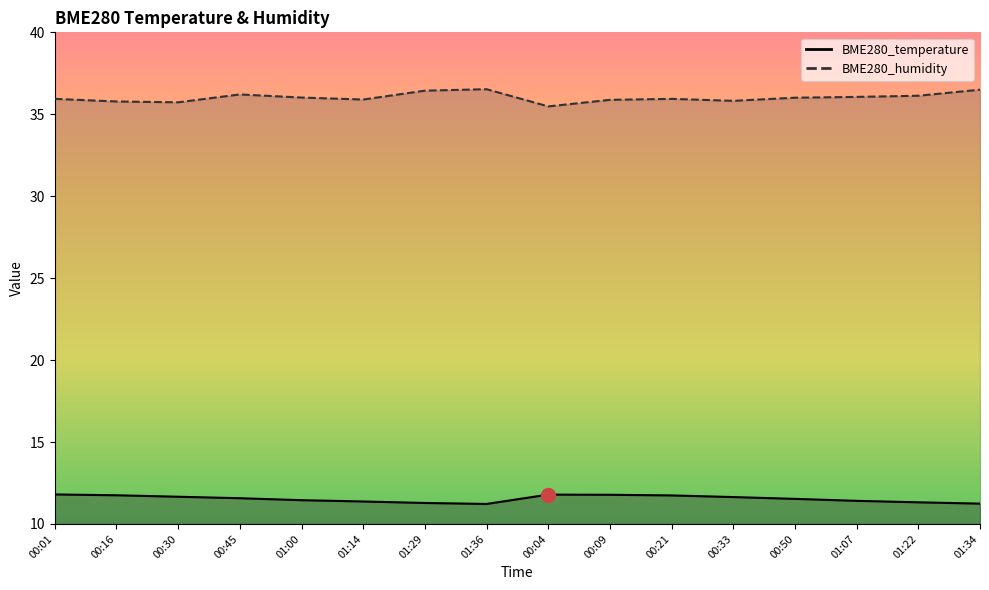

The value of BME280_humidity at 01:07 is 63.2. True or false?

False